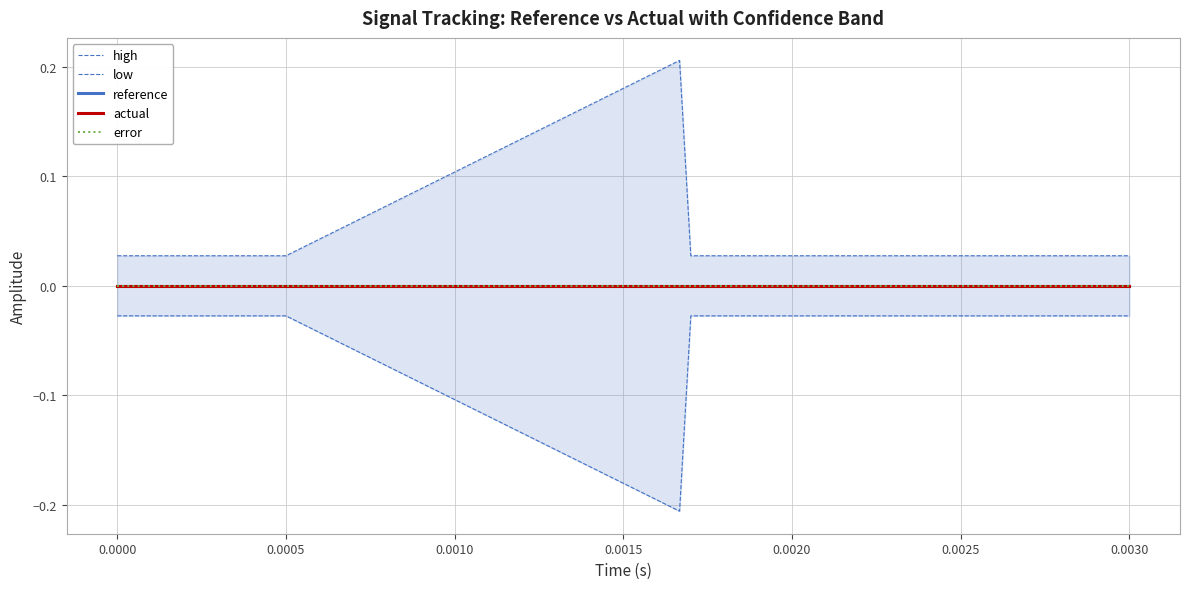

The value of actual at 0.0005 is 0.0. True or false?

True